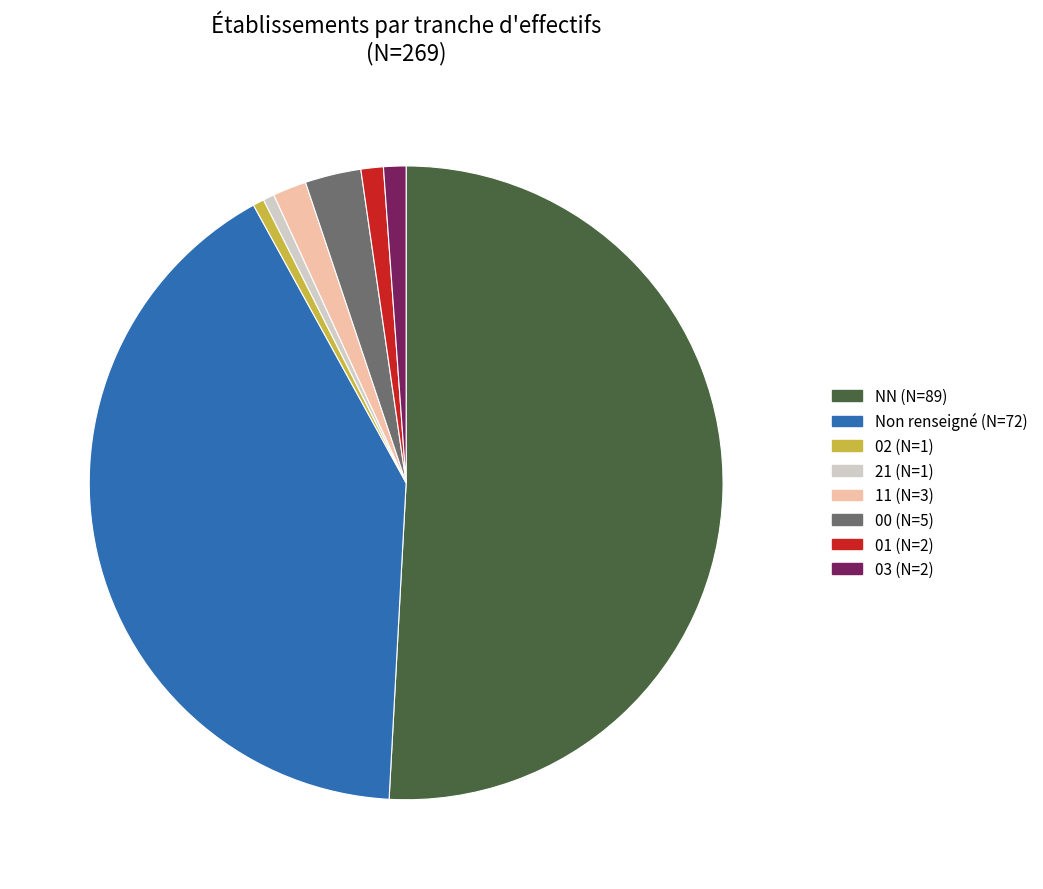

How many slices are in this pie chart?

8